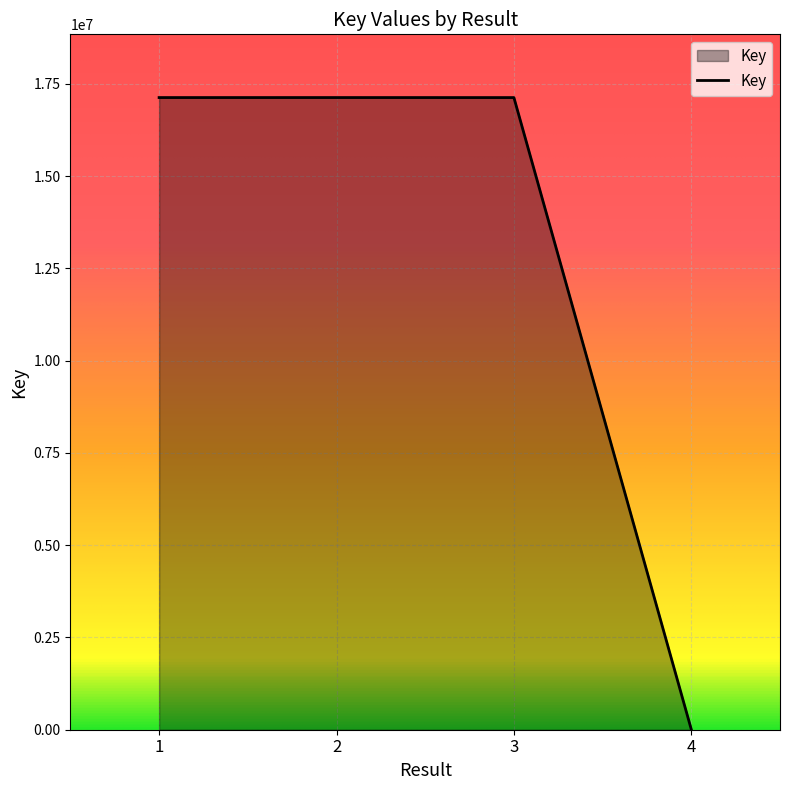

Does the chart display data point markers on the line(s)?

No